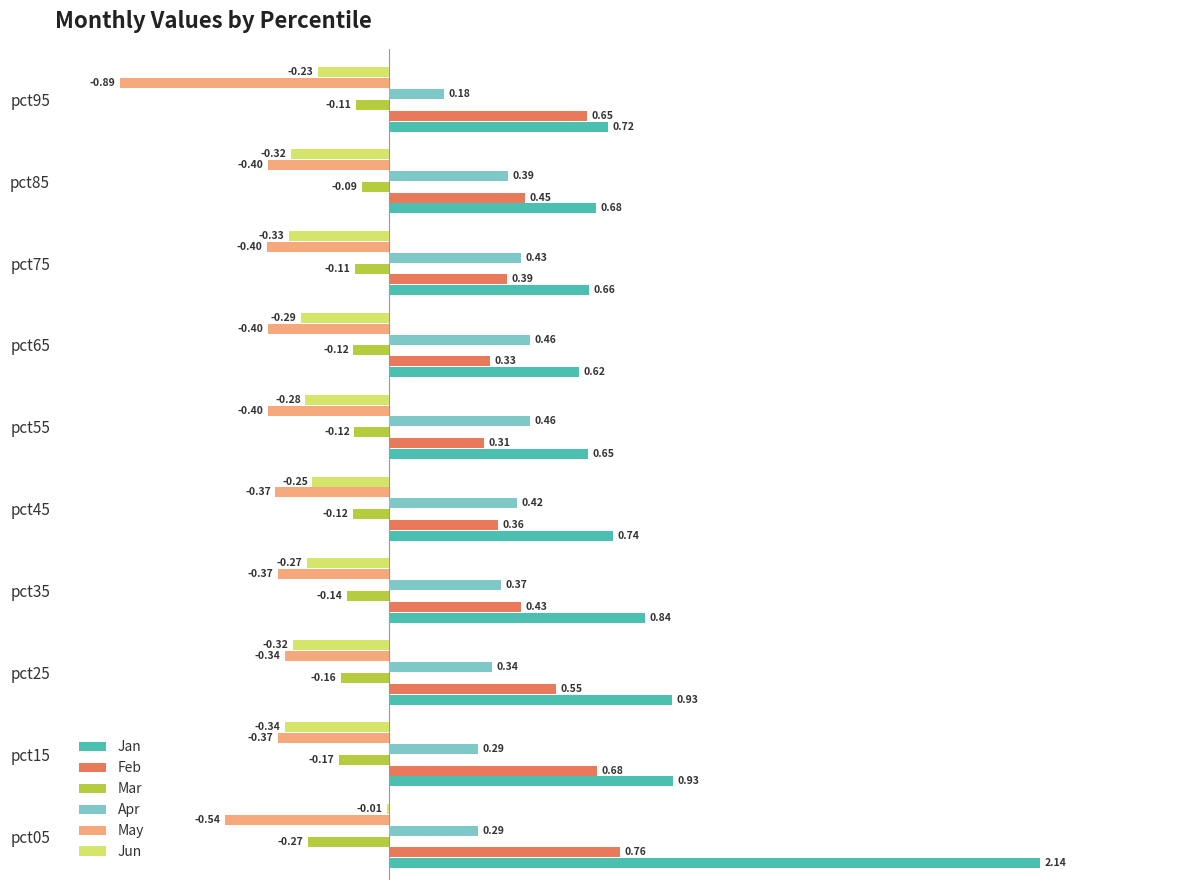

Which series changed the most between pct25 and pct35?

Feb